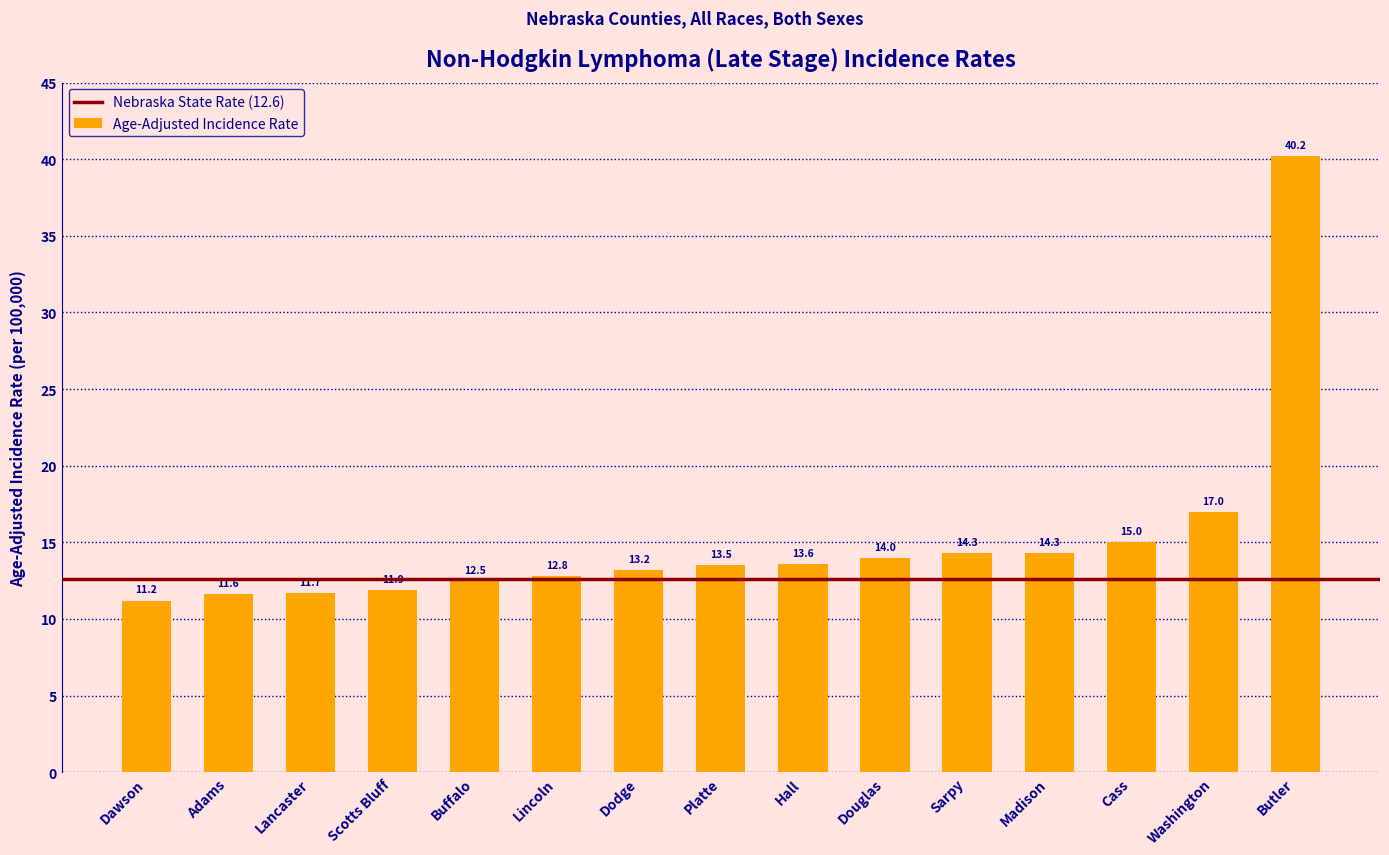

What is the difference between the maximum and minimum values?

29.0